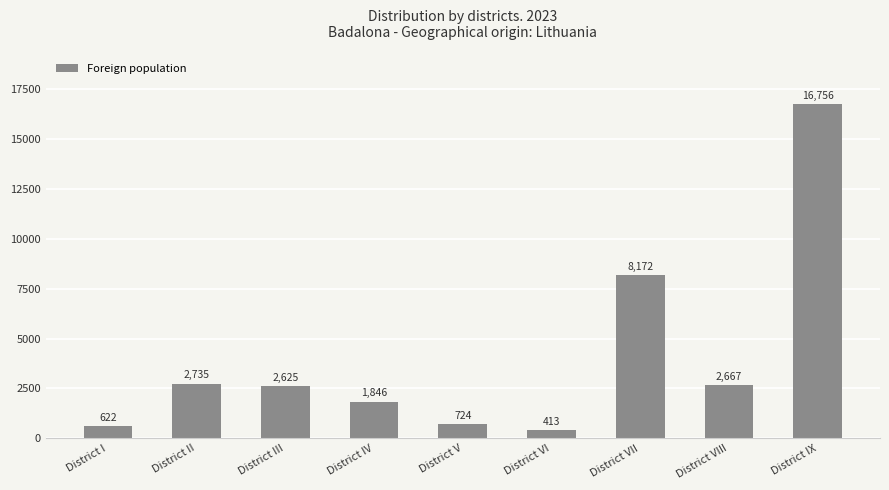

At which category does the chart reach its peak across all series?

District IX